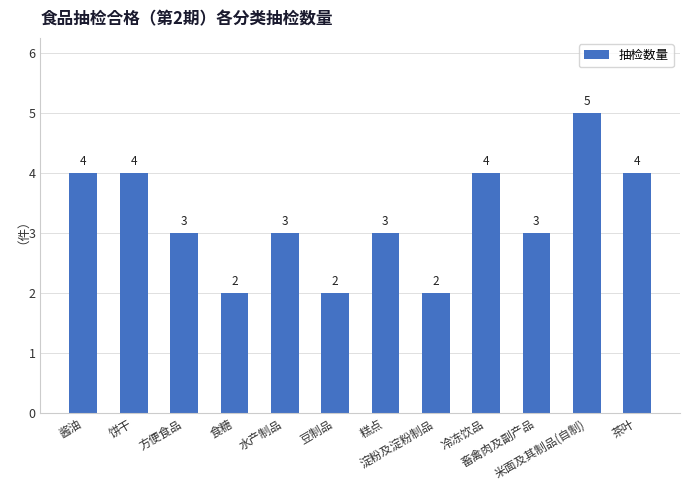

How many bars are there in total?

12